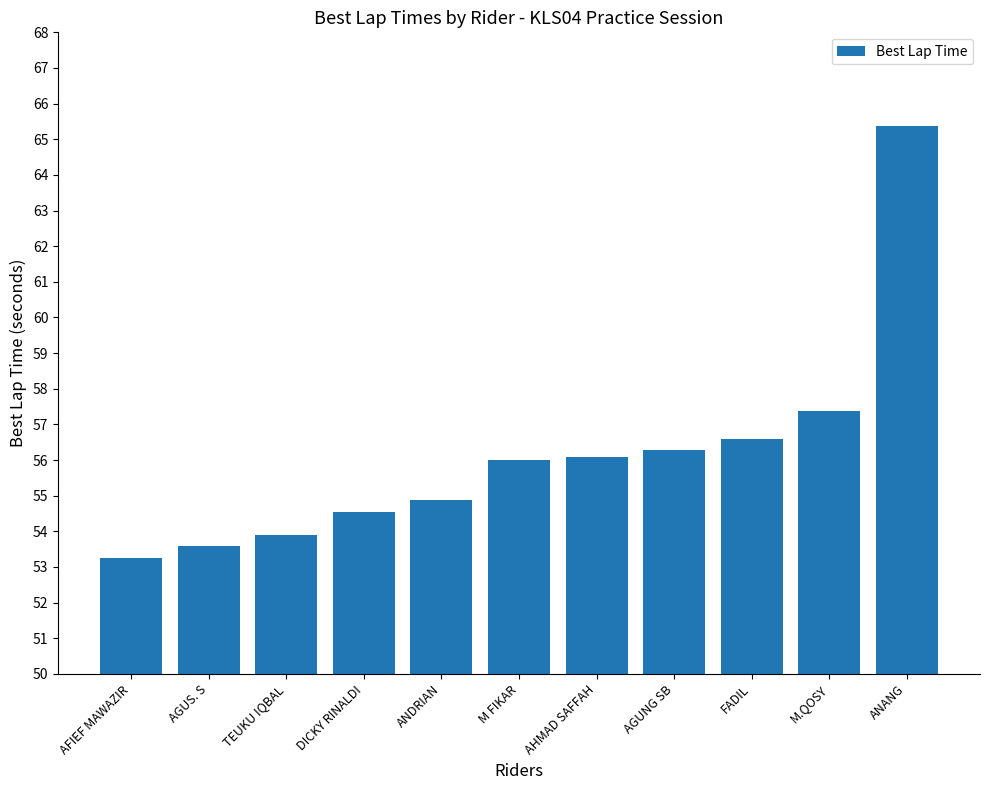

What is the average value?

56.2